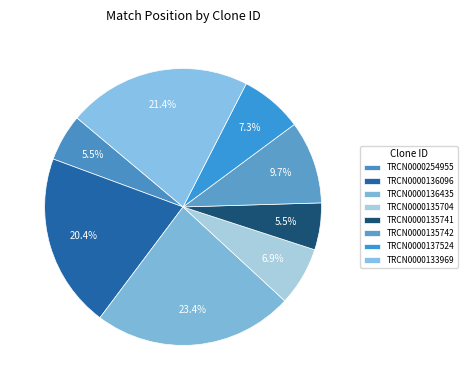

To the nearest percent, what percentage of the pie is TRCN0000137524?

7%